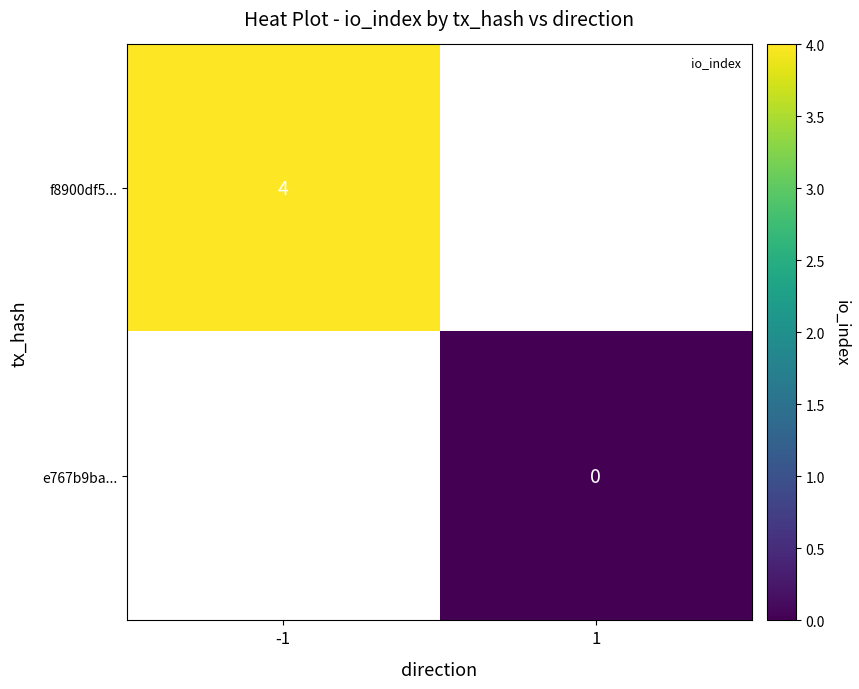

The value of f8900df5... at -1 is 1. True or false?

False